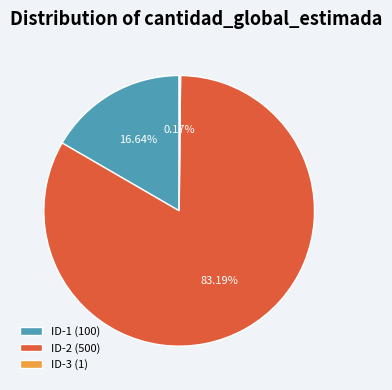

Which slice represents more than half of the pie?

ID-2 (500)